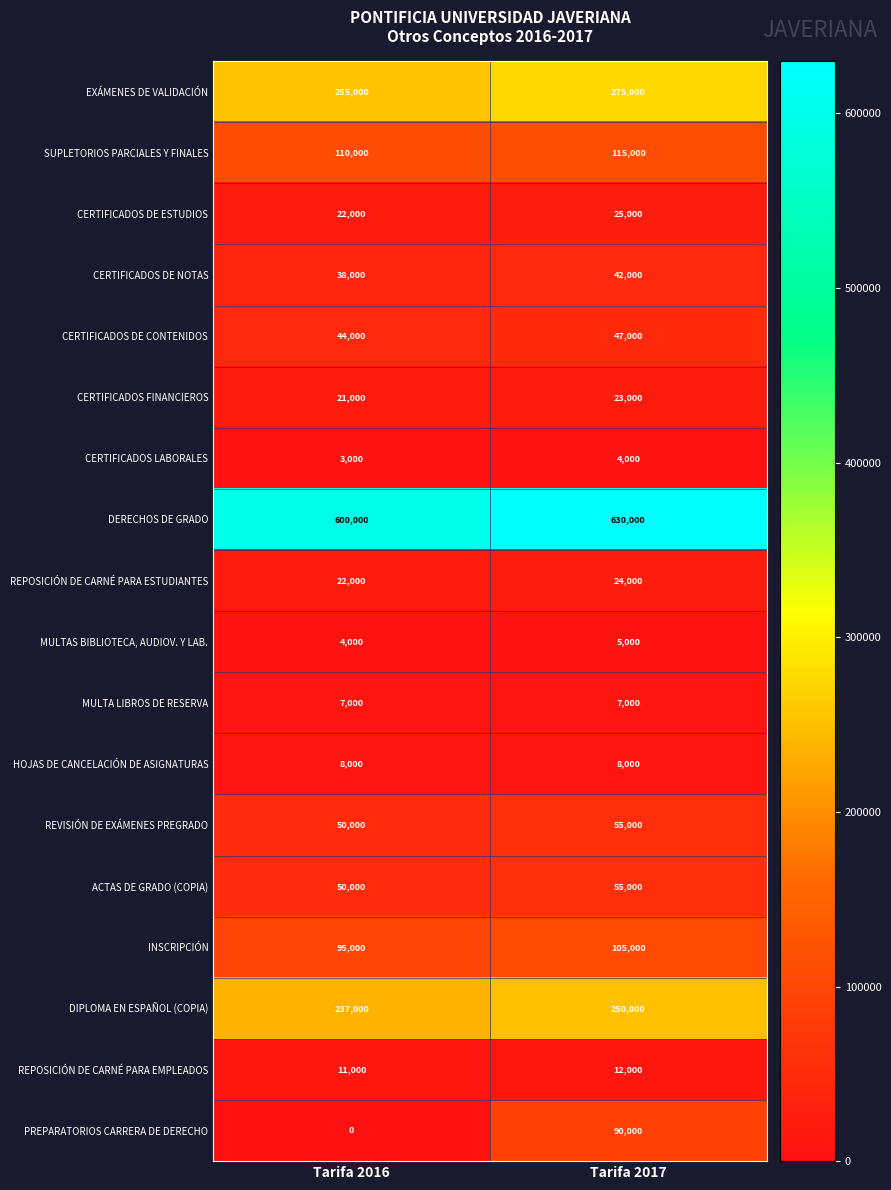

What is the total value across all series at Tarifa 2016?

1577000